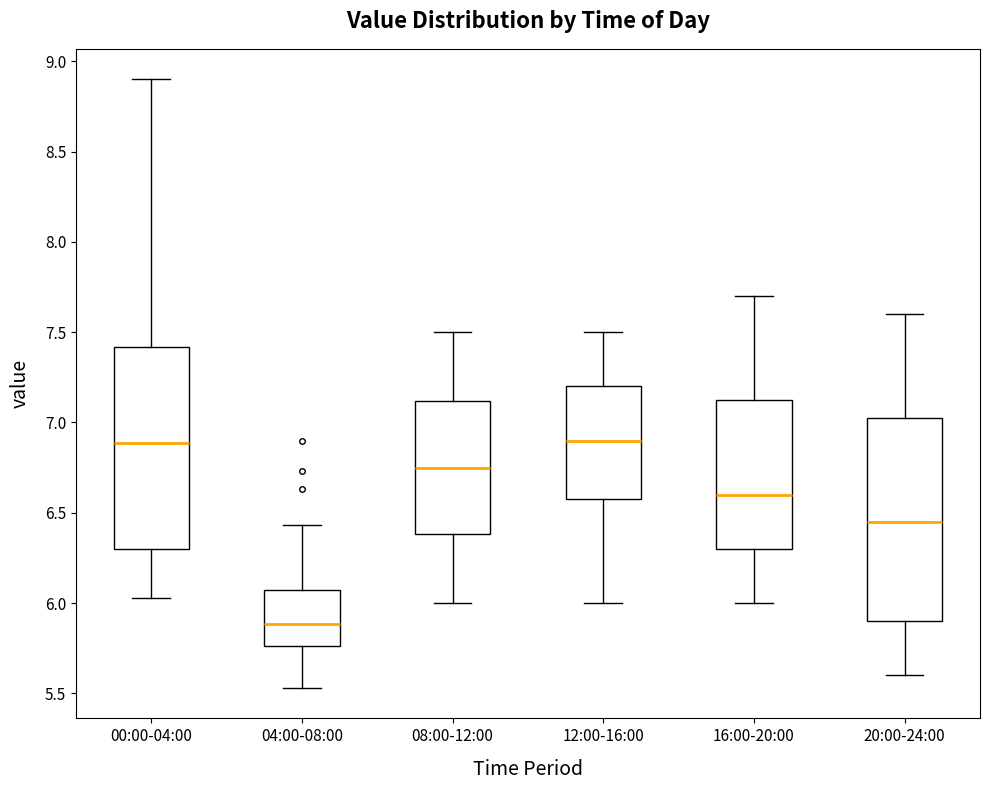

Where is the upper edge of the box for 20:00-24:00 on the y-axis? The values are not printed on the chart, so give them approximately, as read against the axis.

7.05